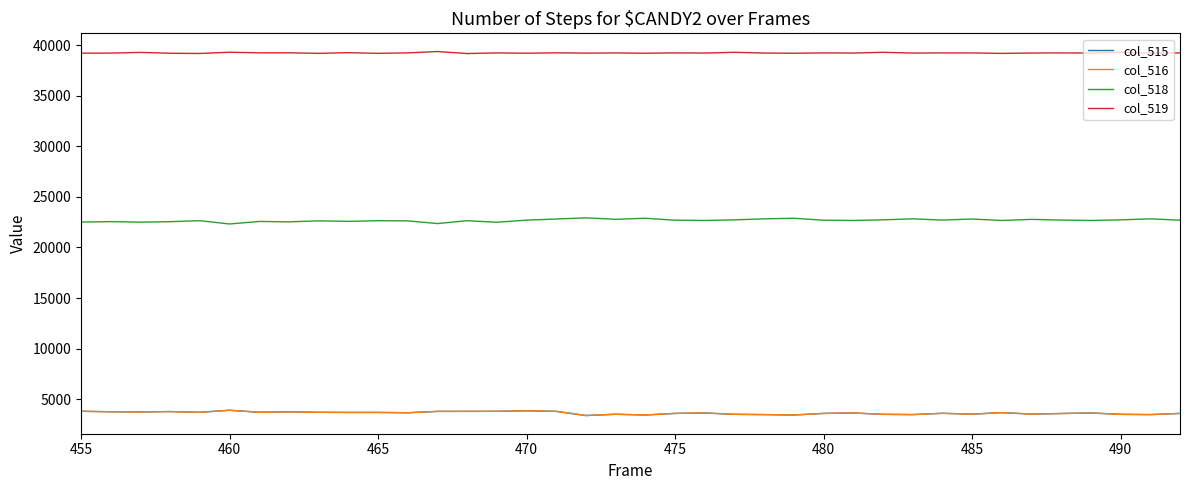

True or false: col_519 and col_515 intersect in this chart.

False